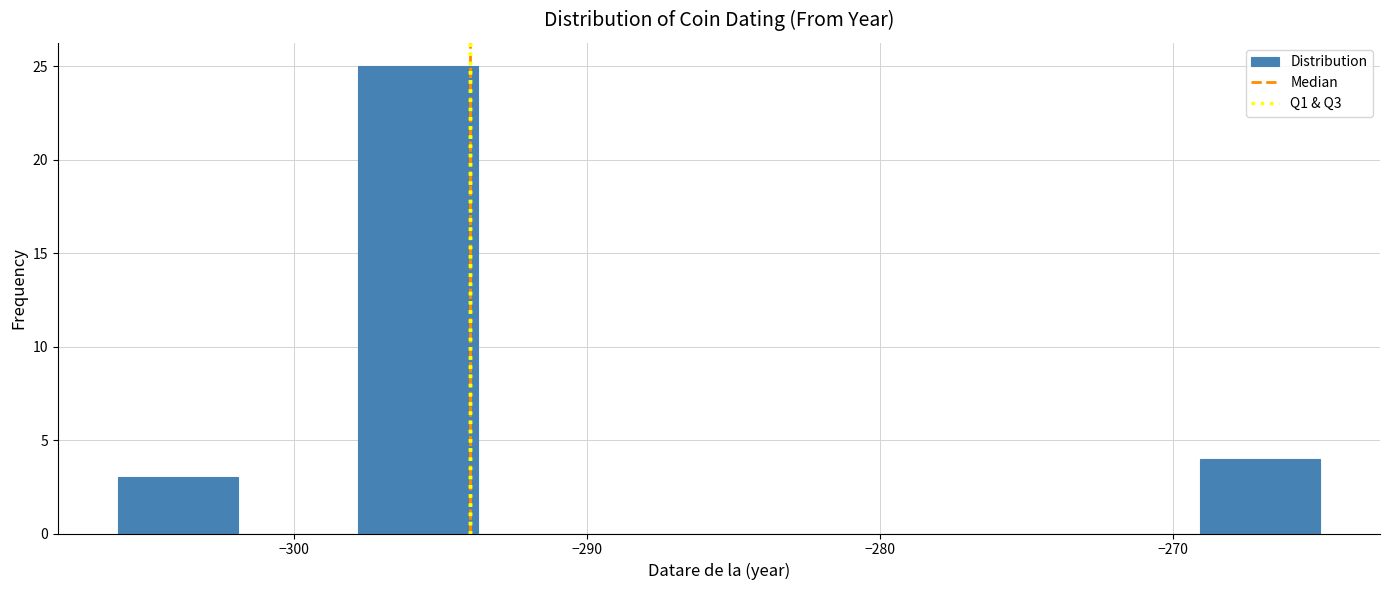

Which range on the x-axis has the tallest bar?

-297.8 to -293.7